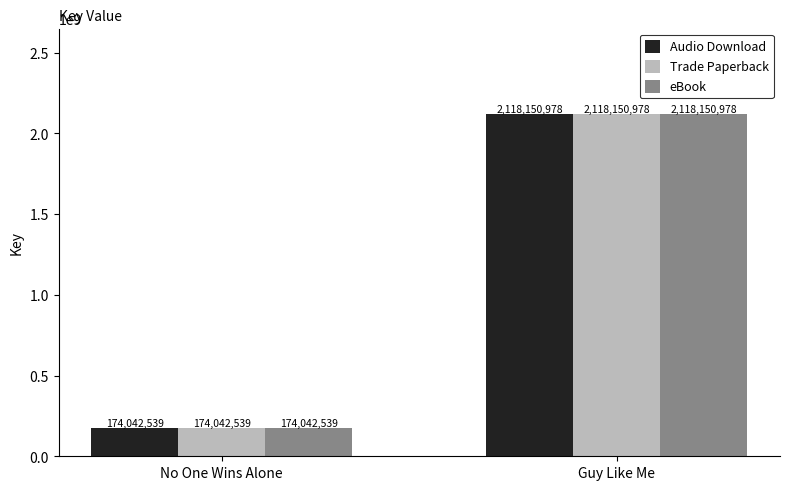

Is the value of Audio Download at No One Wins Alone greater than the value of eBook at Guy Like Me?

No